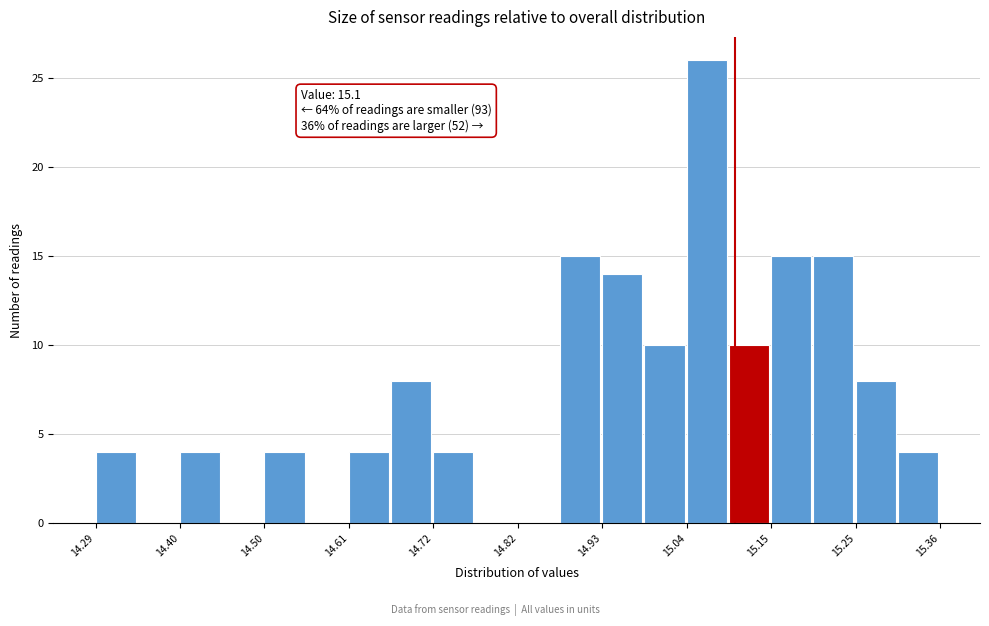

Read against the x-axis, roughly where is the centre of the tallest bar?

15.06